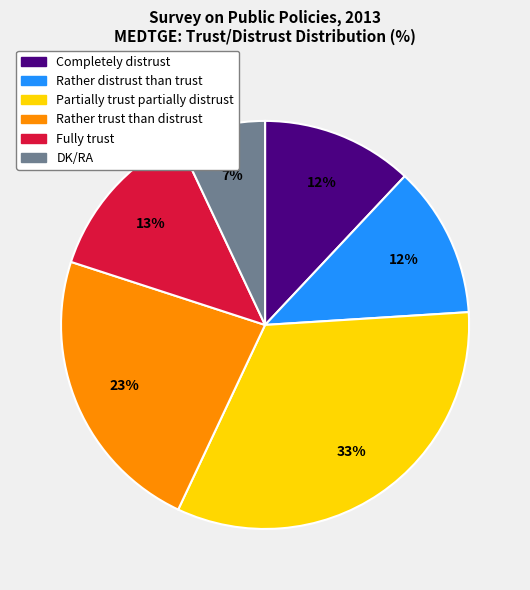

To the nearest percent, what is the average slice percentage?

17%